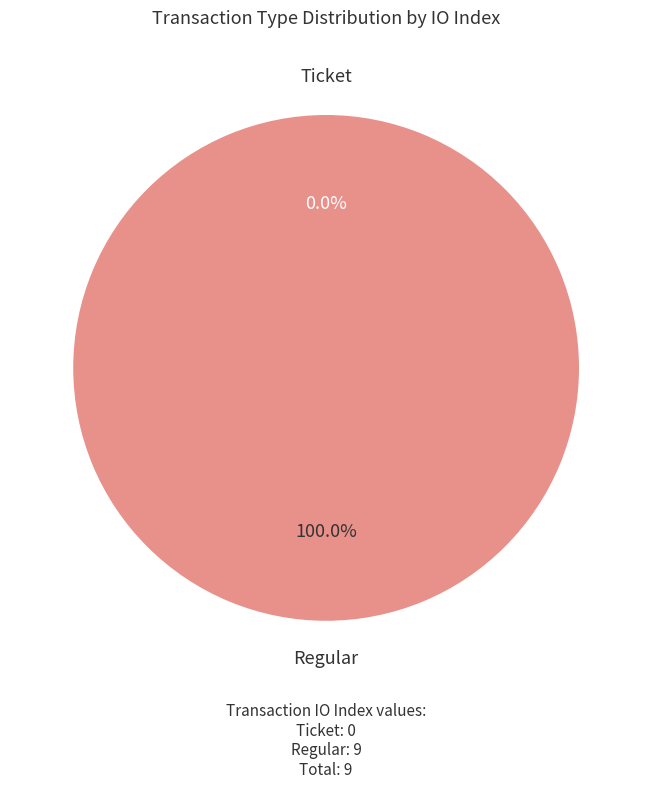

Does Ticket (io_index=0) represent more than half of the total?

No